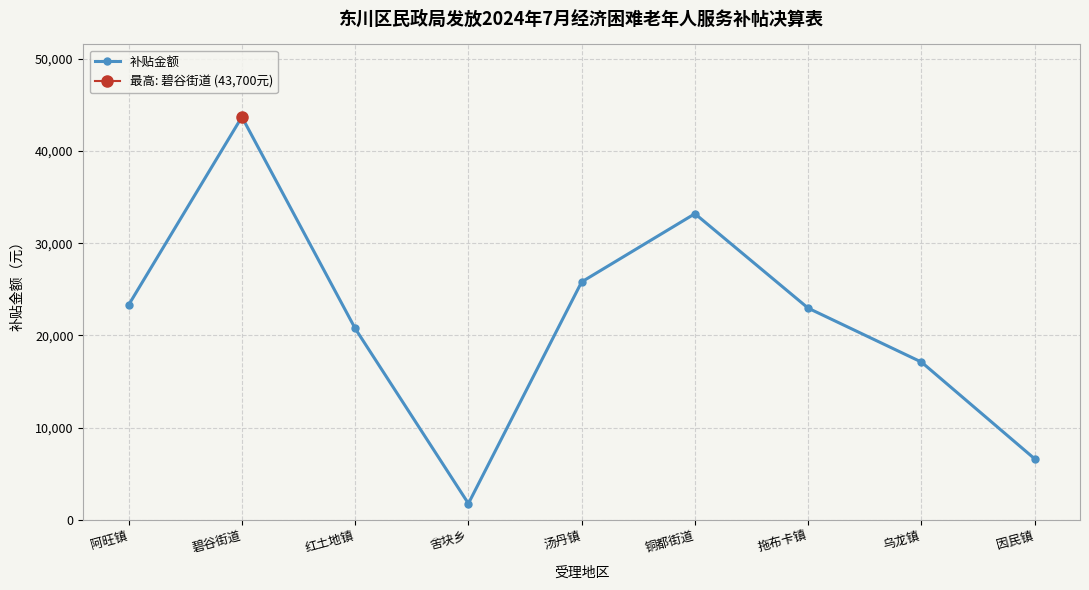

At which label is the value closest to 22725?

拖布卡镇